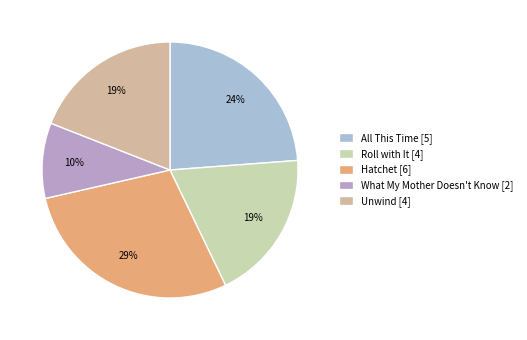

Which slice is the smallest?

What My Mother Doesn't Know